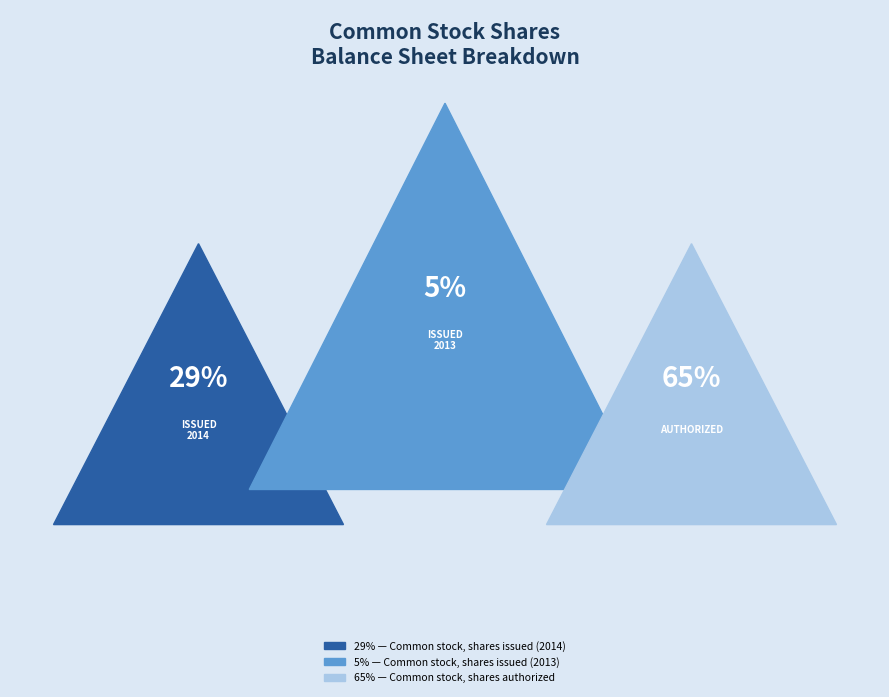

What is the largest slice in the pie chart?

Common stock, shares authorized